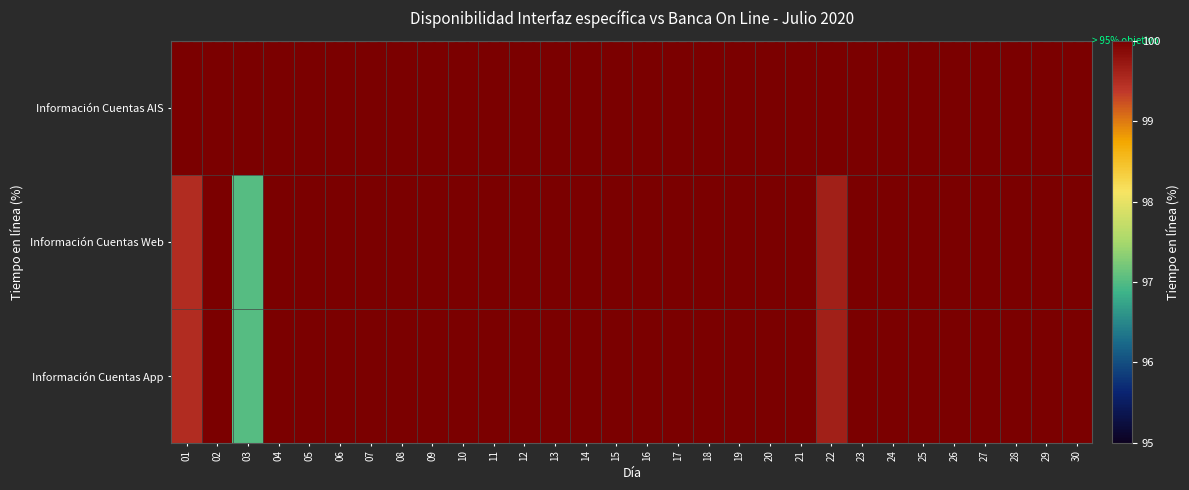

Reading left to right, transcribe all the data shown in this chart.

Información Cuentas AIS: 01=100.0	02=100.0	03=100.0	04=100.0	05=100.0	06=100.0	07=100.0	08=100.0	09=100.0	10=100.0	11=100.0	12=100.0	13=100.0	14=100.0	15=100.0	16=100.0	17=100.0	18=100.0	19=100.0	20=100.0	21=100.0	22=100.0	23=100.0	24=100.0	25=100.0	26=100.0	27=100.0	28=100.0	29=100.0	30=100.0
Información Cuentas Web: 01=99.5	02=100.0	03=97.0	04=100.0	05=100.0	06=100.0	07=100.0	08=100.0	09=100.0	10=100.0	11=100.0	12=100.0	13=100.0	14=100.0	15=100.0	16=100.0	17=100.0	18=100.0	19=100.0	20=100.0	21=100.0	22=99.6	23=100.0	24=100.0	25=100.0	26=100.0	27=100.0	28=100.0	29=100.0	30=100.0
Información Cuentas App: 01=99.5	02=100.0	03=97.0	04=100.0	05=100.0	06=100.0	07=100.0	08=100.0	09=100.0	10=100.0	11=100.0	12=100.0	13=100.0	14=100.0	15=100.0	16=100.0	17=100.0	18=100.0	19=100.0	20=100.0	21=100.0	22=99.6	23=100.0	24=100.0	25=100.0	26=100.0	27=100.0	28=100.0	29=100.0	30=100.0